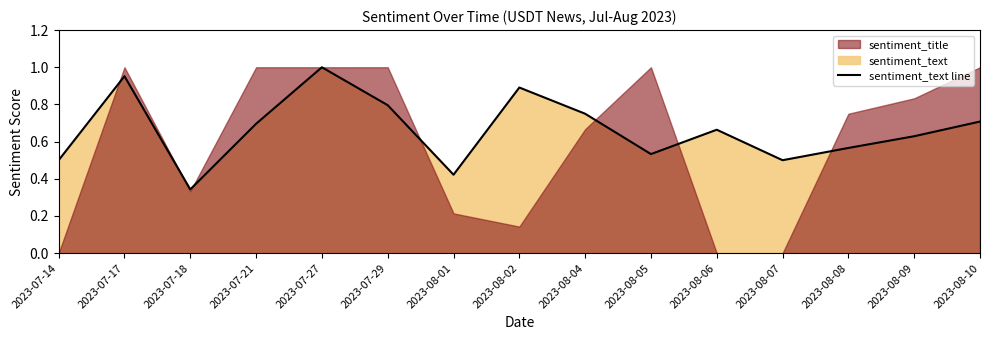

What is the change in value from 2023-07-17 to 2023-08-04?

-0.2